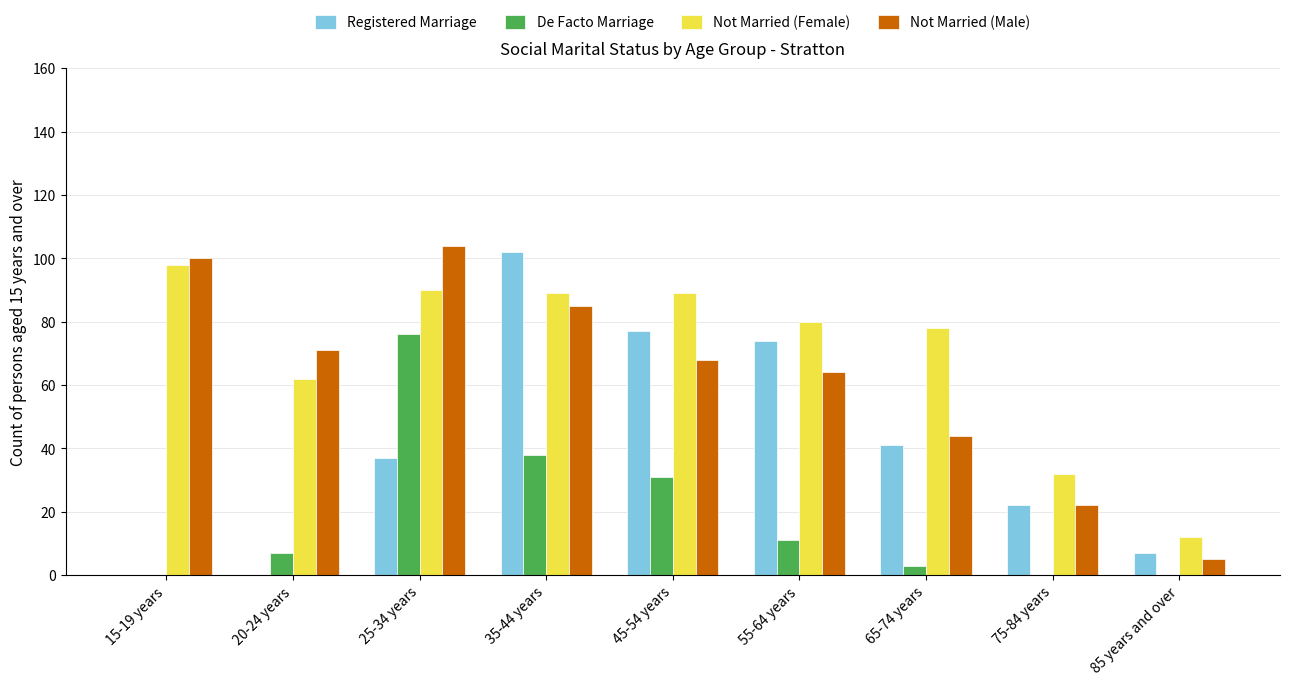

Count the number of data series in this chart.

4